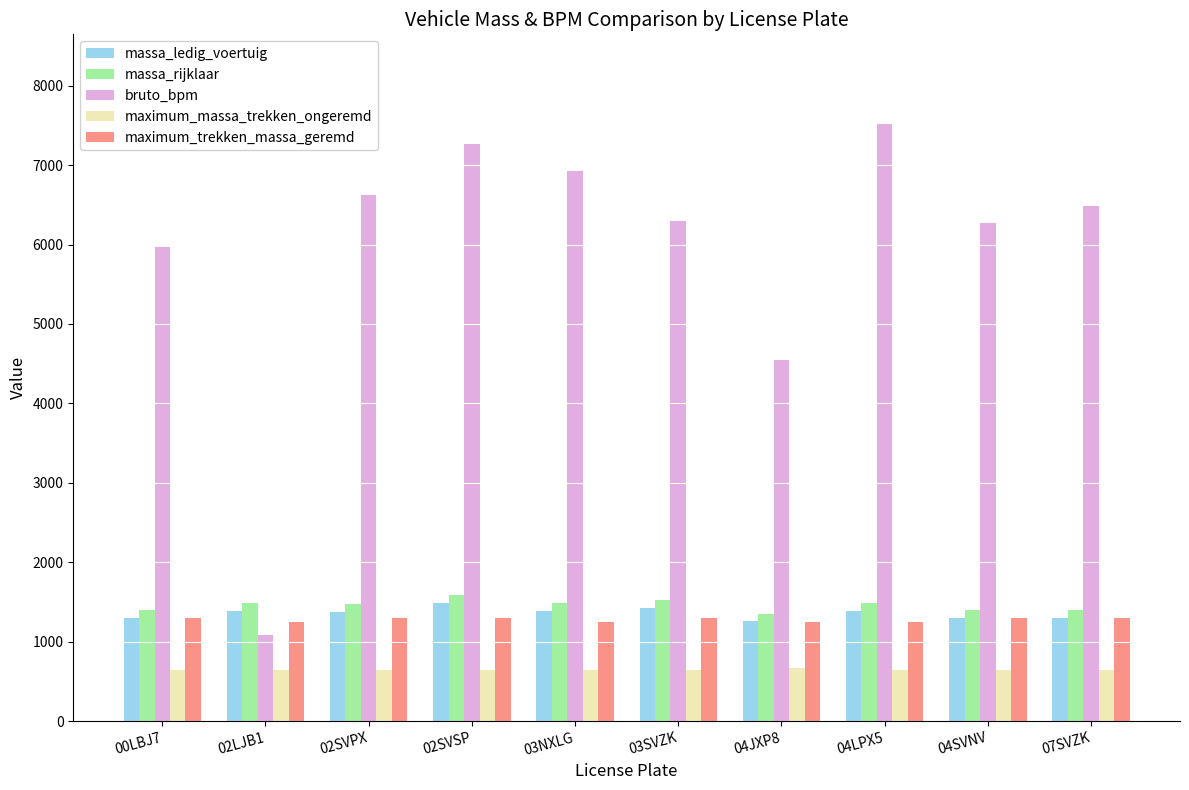

How many values in the massa_ledig_voertuig series are below 1385?

5